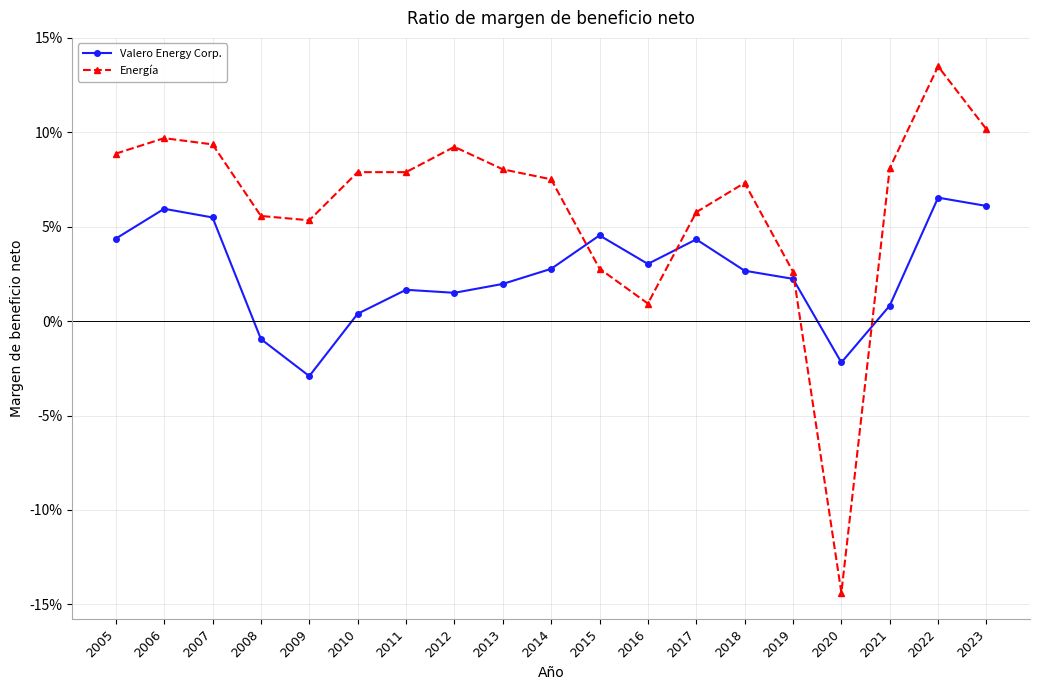

After their last crossing, which series has the higher values: Valero Energy Corp. or Energía?

Energía